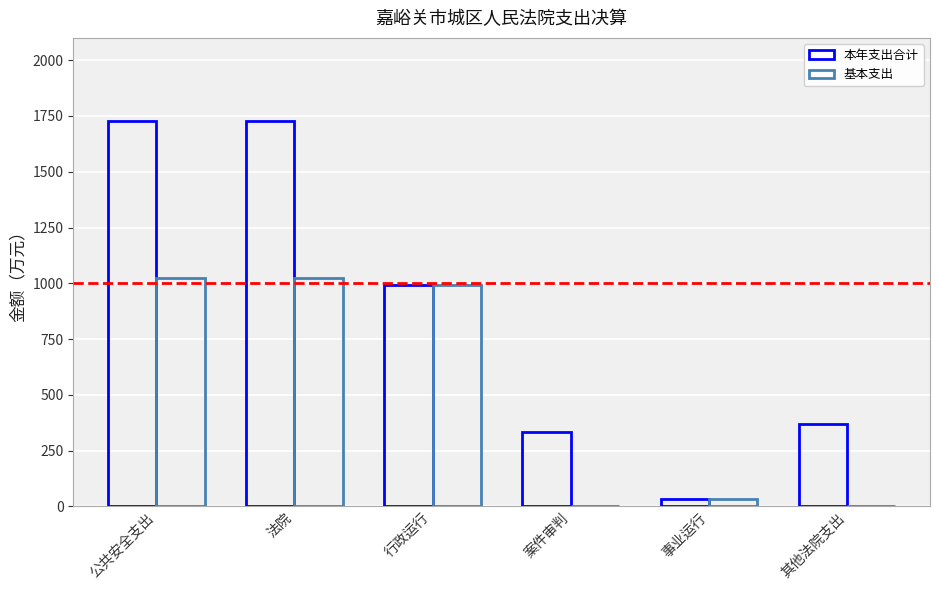

Which series has the largest total across all categories?

本年支出合计